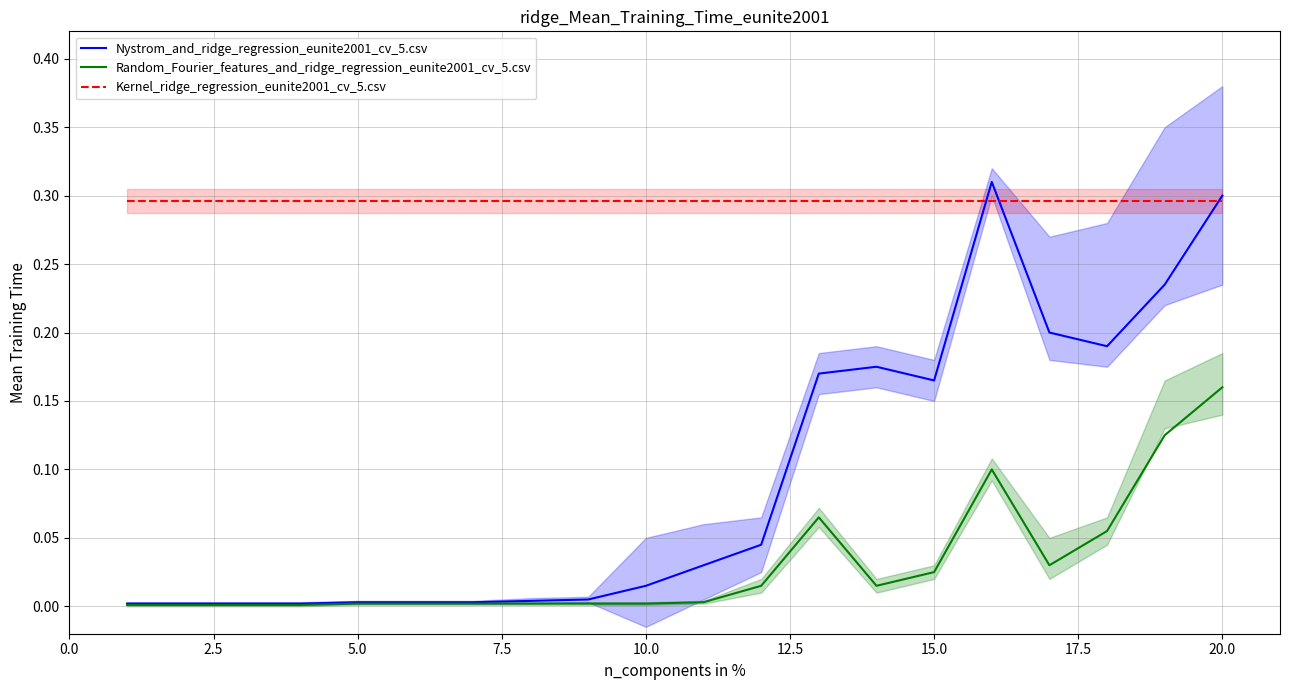

True or false: Kernel_ridge_regression_eunite2001_cv_5.csv and Random_Fourier_features_and_ridge_regression_eunite2001_cv_5.csv intersect in this chart.

False